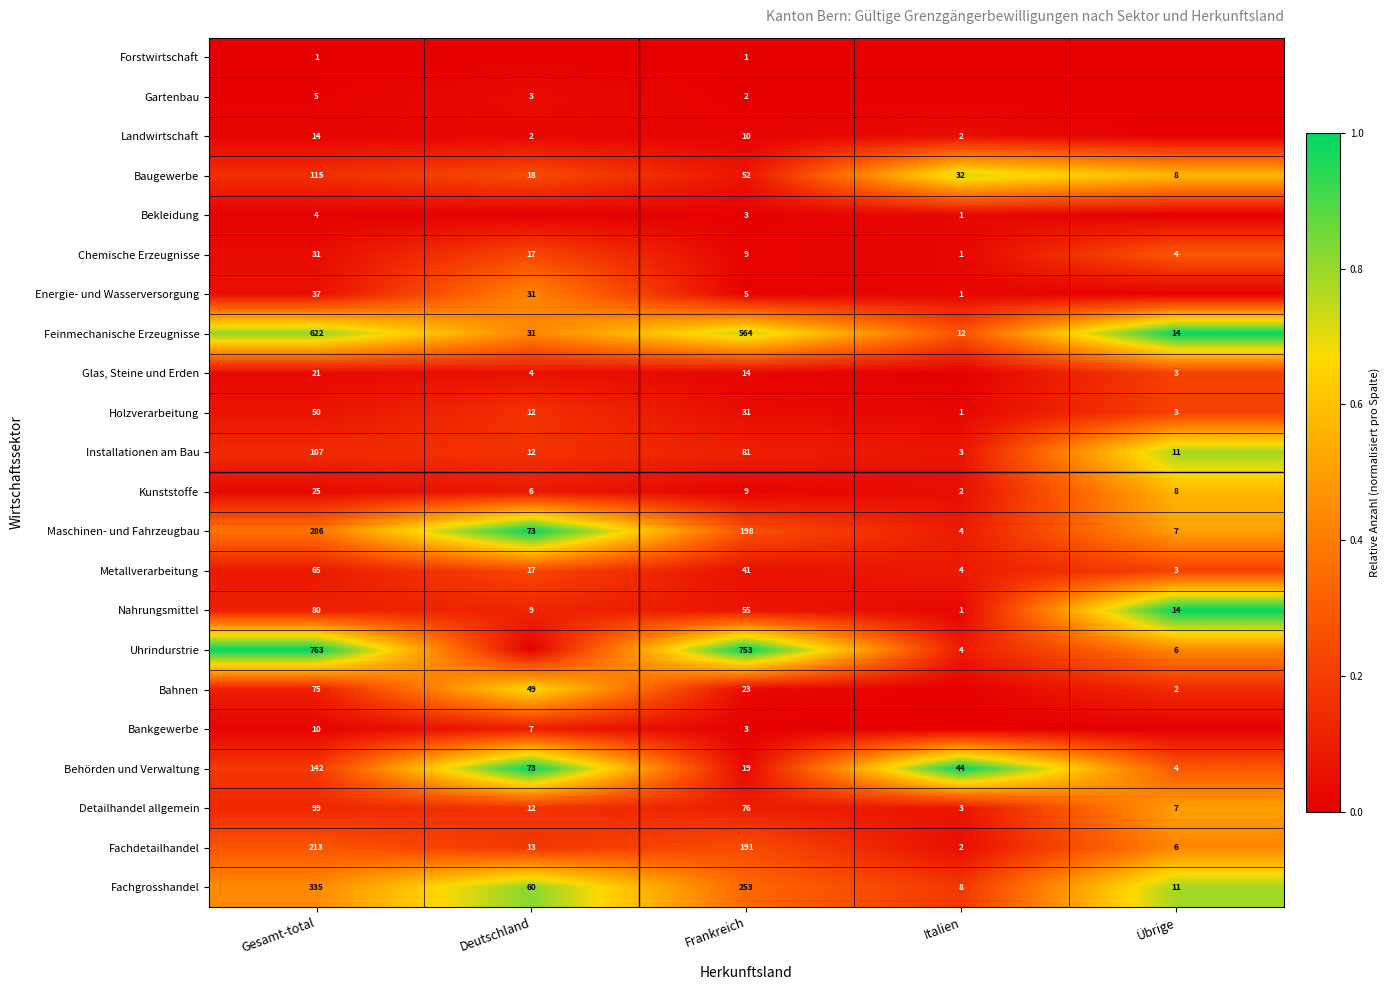

The Uhrindurstrie series shows 1.5 at Gesamt-total. True or false?

False